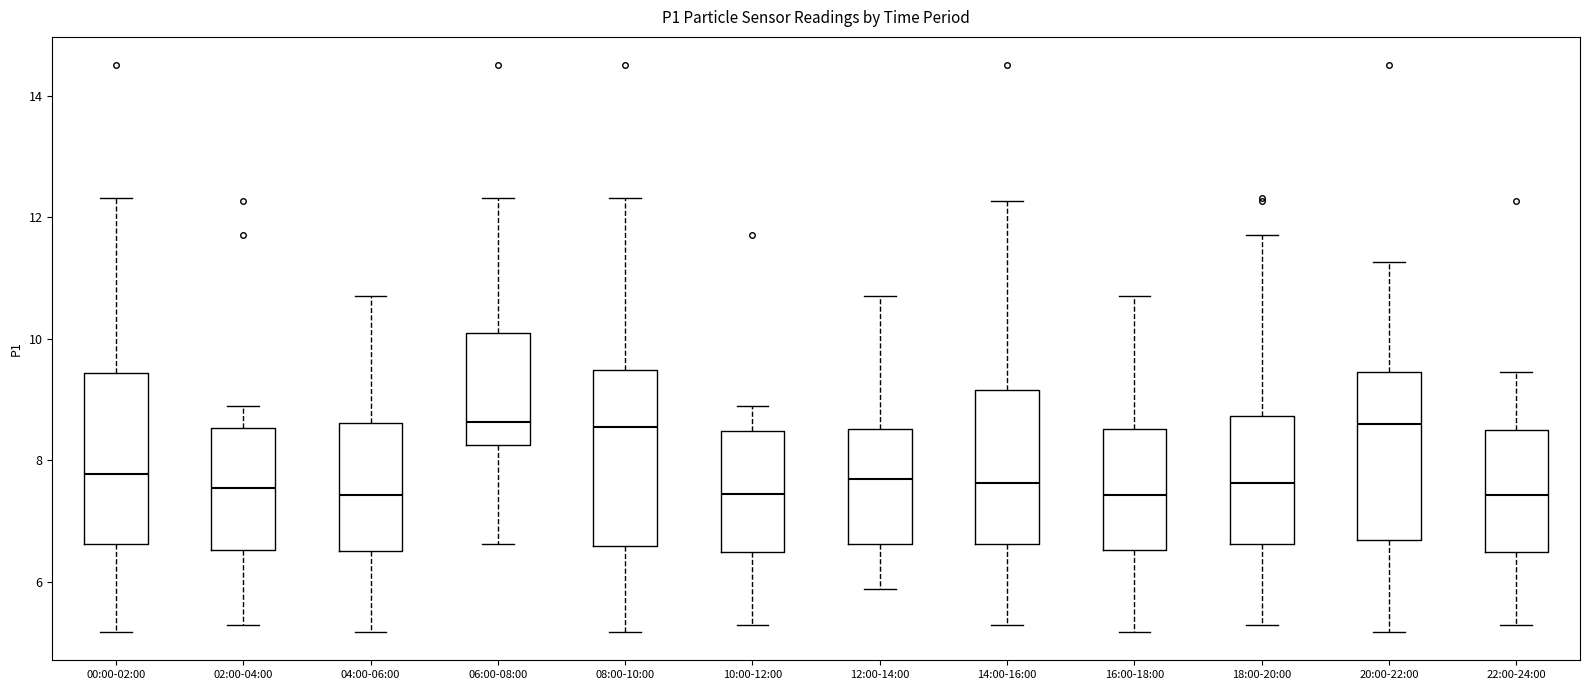

Reading left to right, read every box against the y-axis: the position of its median line, the range the box covers, and the ends of its whiskers. The values are not printed on the chart, so give them approximately, as read against the axis.

00:00-02:00: median 7.8, box 6.6 to 9.4, whiskers 5.2 to 12.4
02:00-04:00: median 7.6, box 6.6 to 8.6, whiskers 5.4 to 9.0
04:00-06:00: median 7.4, box 6.6 to 8.6, whiskers 5.2 to 10.8
06:00-08:00: median 8.6, box 8.2 to 10.0, whiskers 6.6 to 12.4
08:00-10:00: median 8.6, box 6.6 to 9.4, whiskers 5.2 to 12.4
10:00-12:00: median 7.4, box 6.6 to 8.4, whiskers 5.4 to 9.0
12:00-14:00: median 7.8, box 6.6 to 8.6, whiskers 5.8 to 10.8
14:00-16:00: median 7.6, box 6.6 to 9.2, whiskers 5.4 to 12.2
16:00-18:00: median 7.4, box 6.6 to 8.6, whiskers 5.2 to 10.8
18:00-20:00: median 7.6, box 6.6 to 8.8, whiskers 5.4 to 11.8
20:00-22:00: median 8.6, box 6.6 to 9.4, whiskers 5.2 to 11.2
22:00-24:00: median 7.4, box 6.6 to 8.6, whiskers 5.4 to 9.4